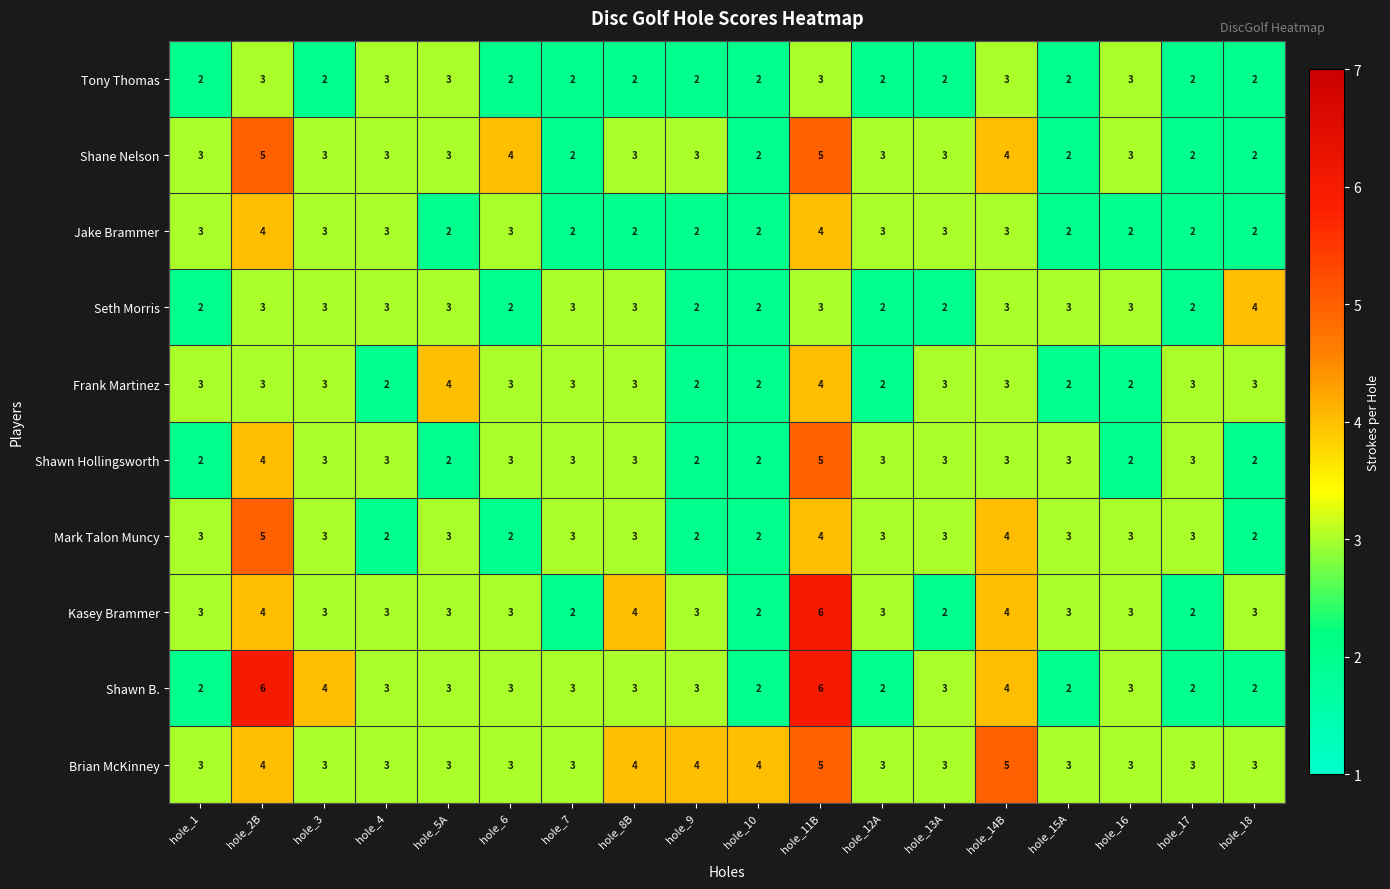

The value of Tony Thomas at hole_15A is 3. True or false?

False